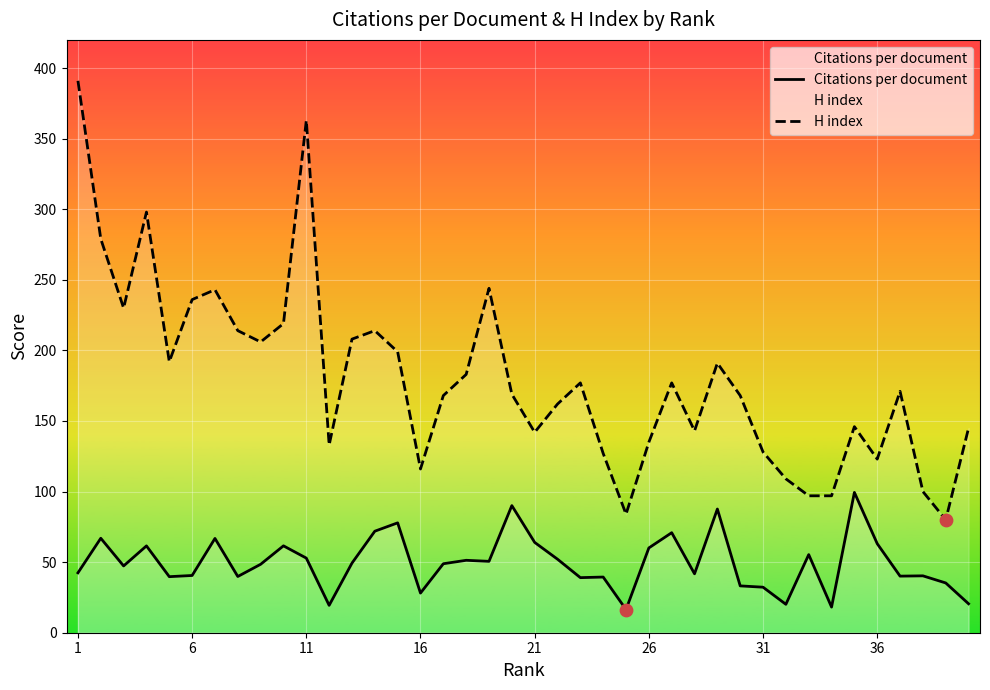

What are all the series names shown in the legend?

Citations per document, H index